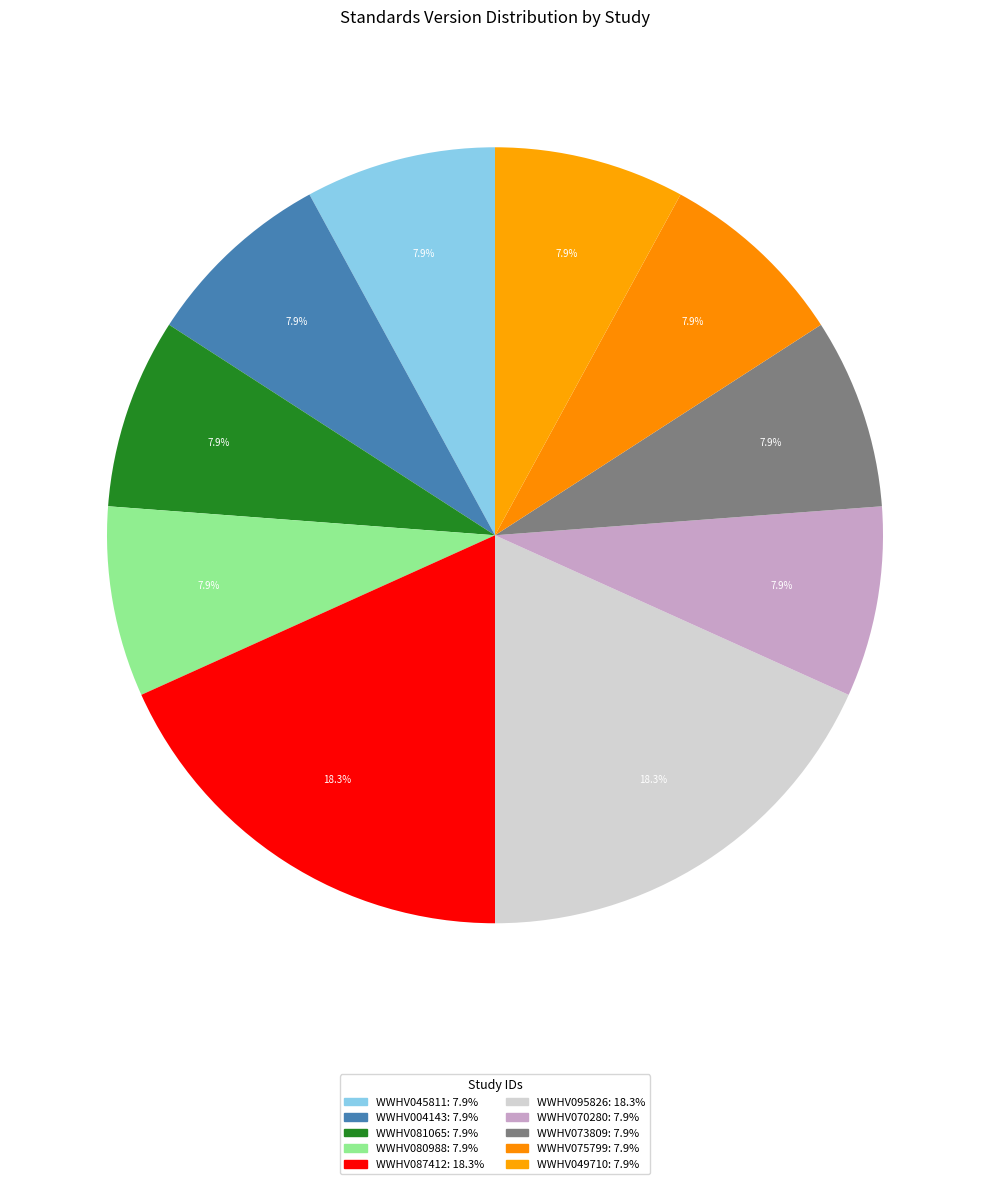

How many slices are in this pie chart?

10